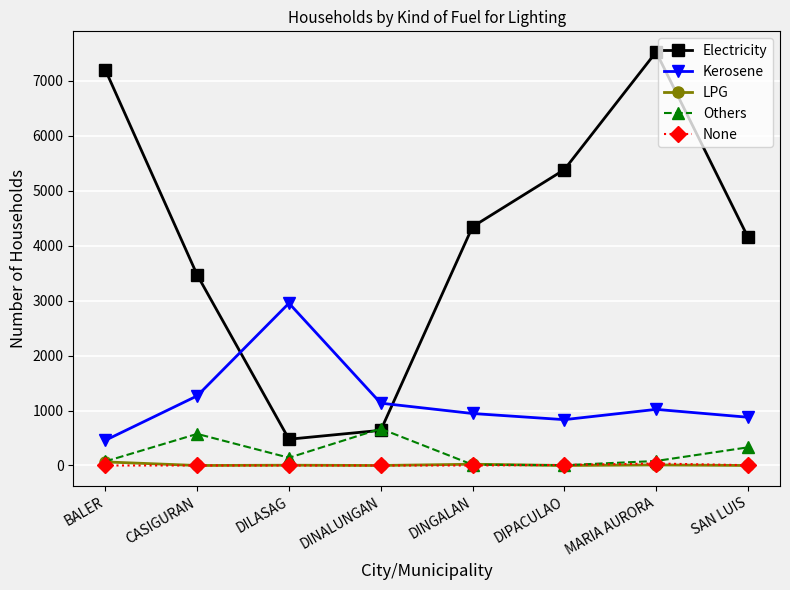

How many values in the None series exceed 0?

3